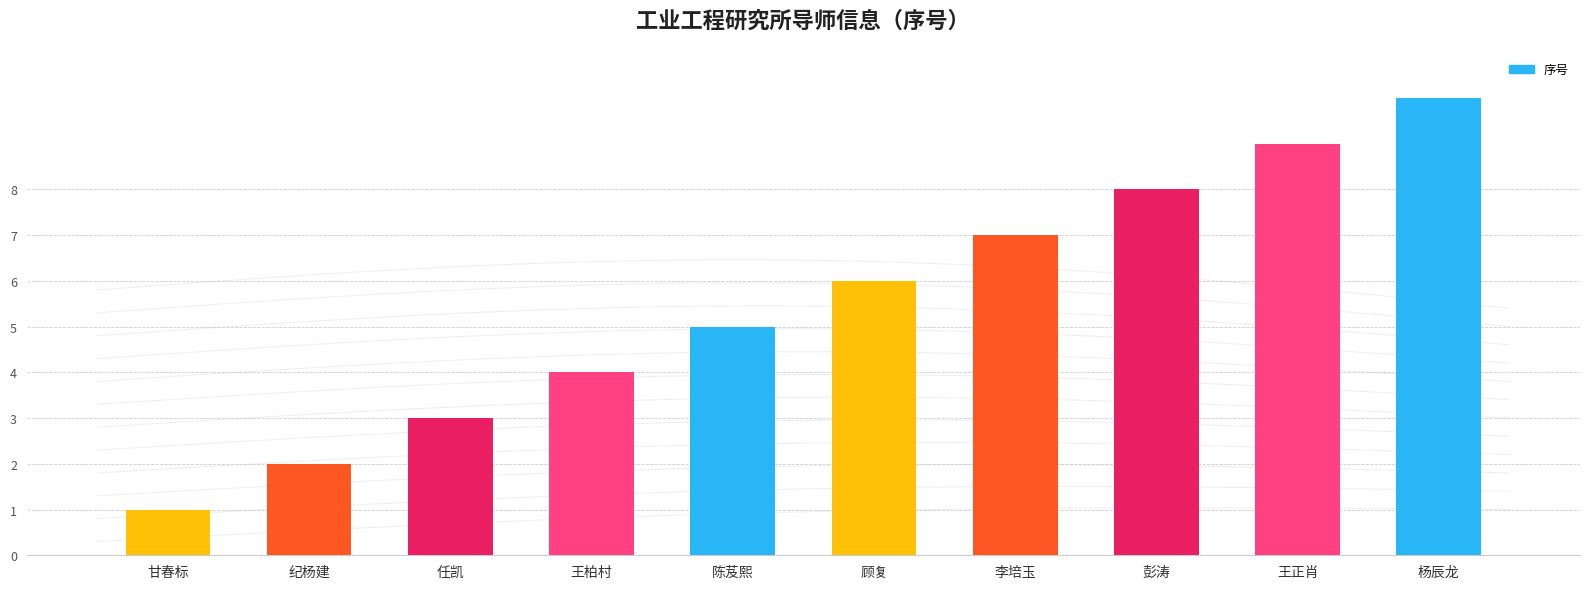

What is the difference between the maximum and minimum values?

9